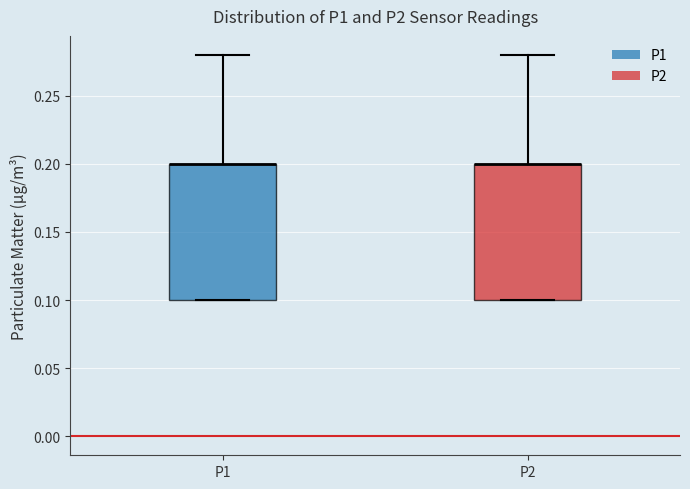

Where does the upper whisker of the box for P2 end on the y-axis? The values are not printed on the chart, so give them approximately, as read against the axis.

0.28